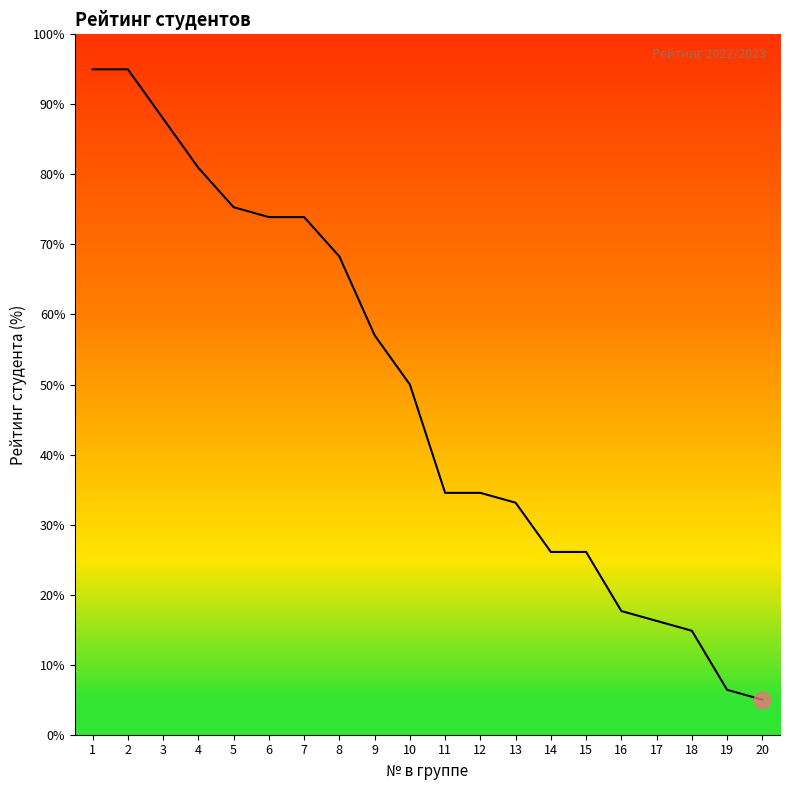

What is the difference between the second highest and second lowest values?

88.6